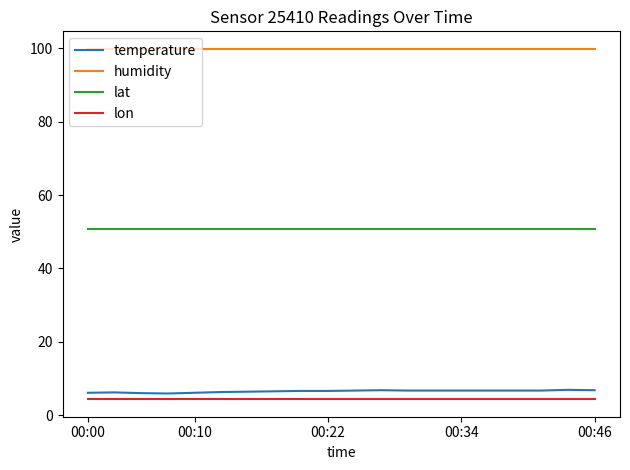

Rank the series by their maximum value, from lowest to highest.

lon, temperature, lat, humidity